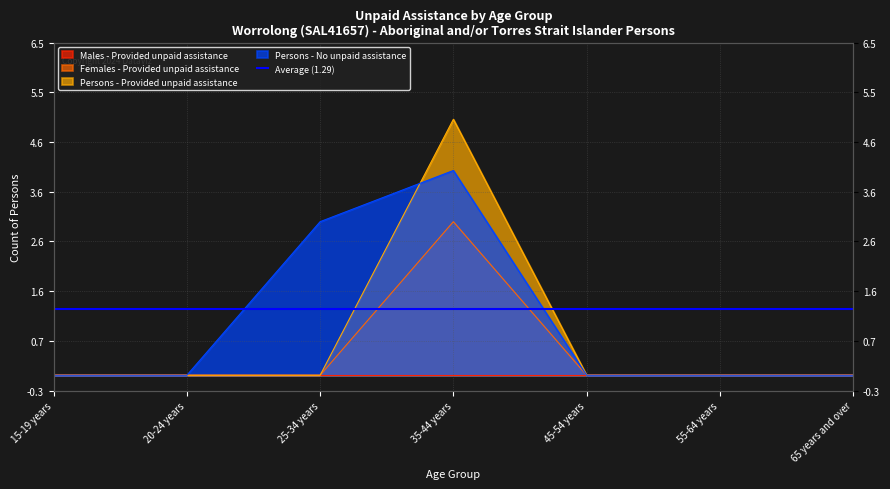

At which category is the sum across all series the highest?

35-44 years